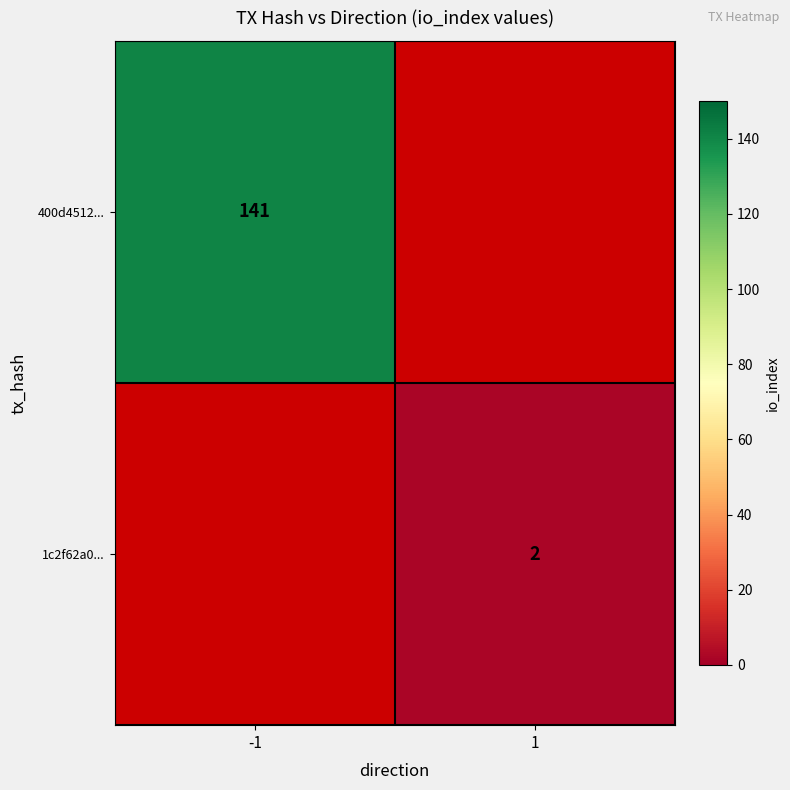

True or false: 400d4512... has a value of 45 at -1.

False